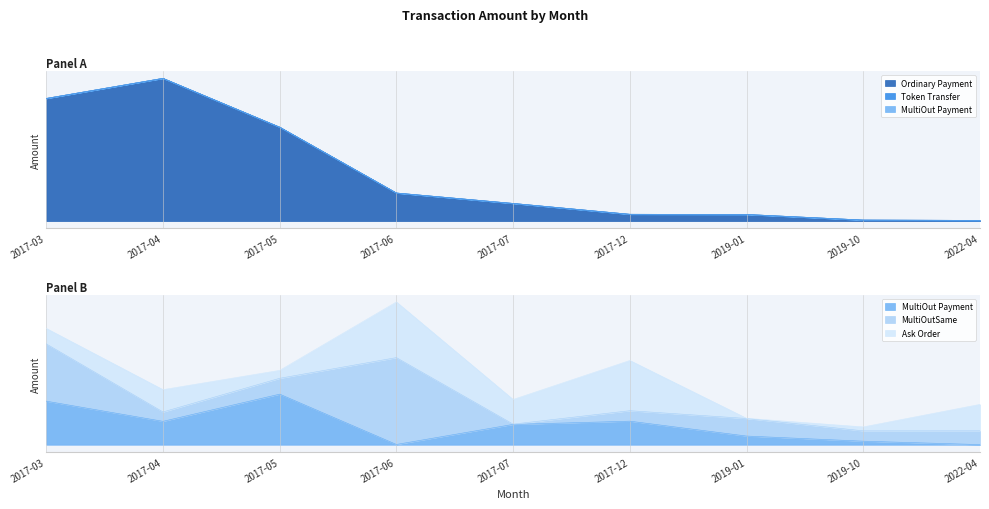

True or false: MultiOutSame and Ordinary Payment cross at least once.

False